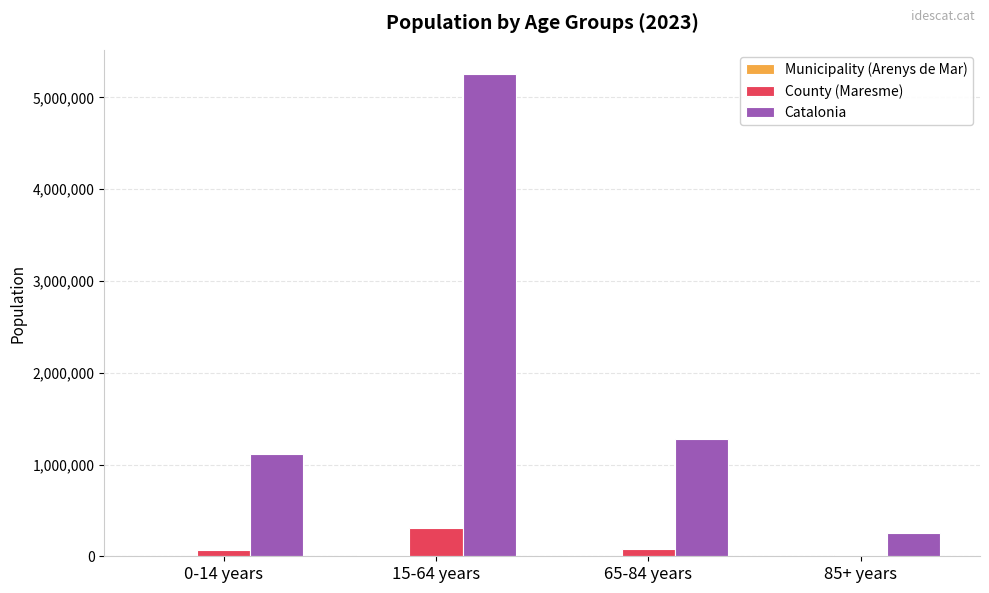

At which category is the sum across all series the highest?

15-64 years